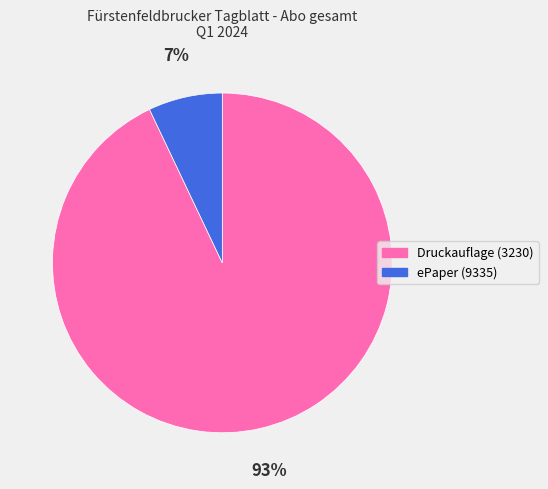

The Druckauflage (3230) slice represents 83% of the pie. True or false?

False